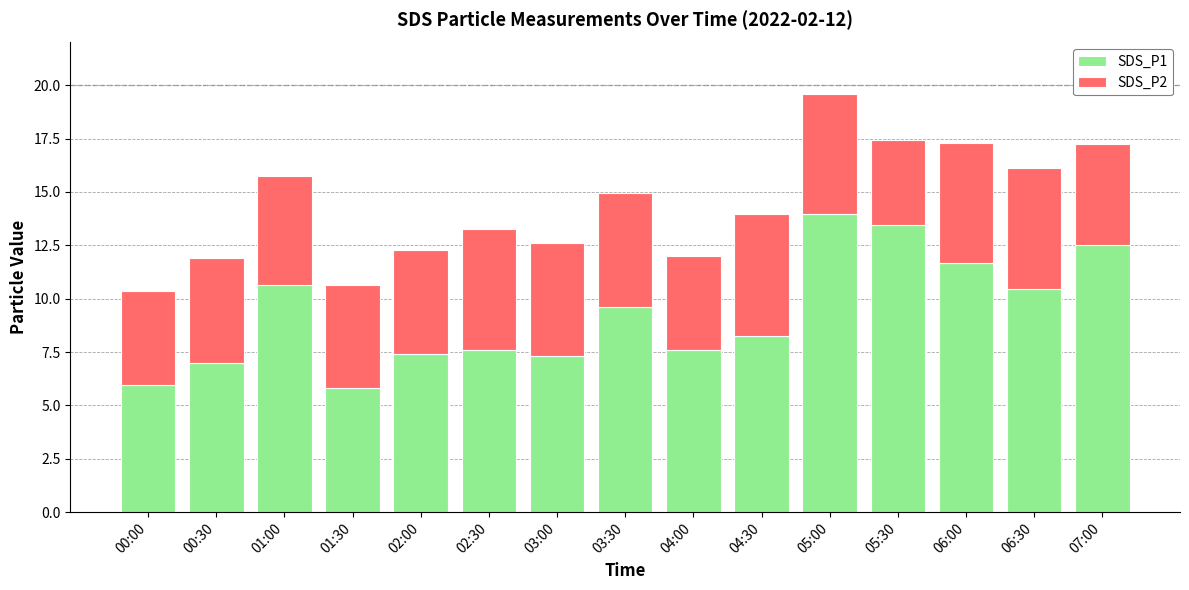

Does the chart contain stacked bars?

Yes